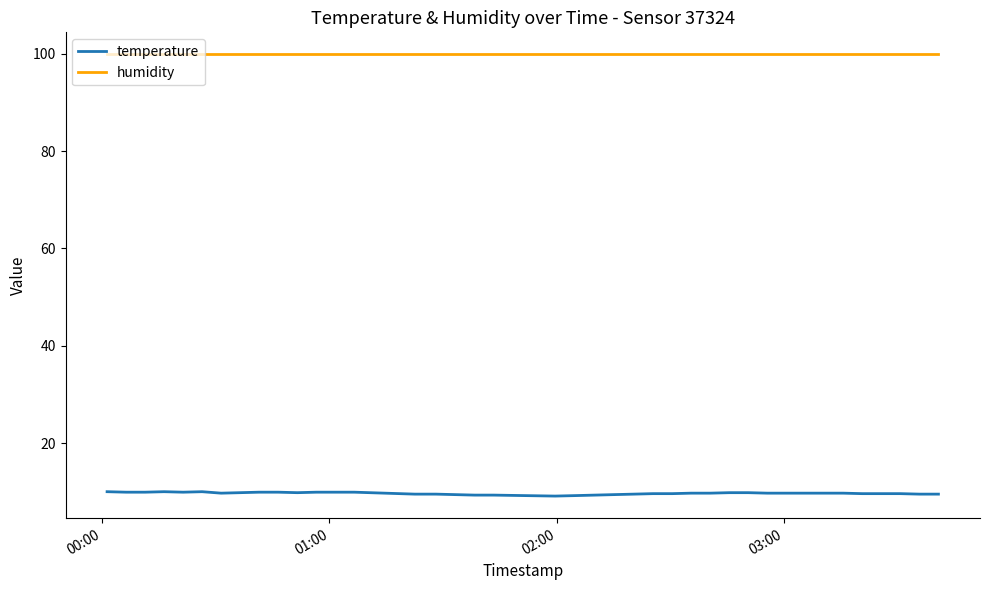

Rank the series by their average value, from highest to lowest.

humidity, temperature